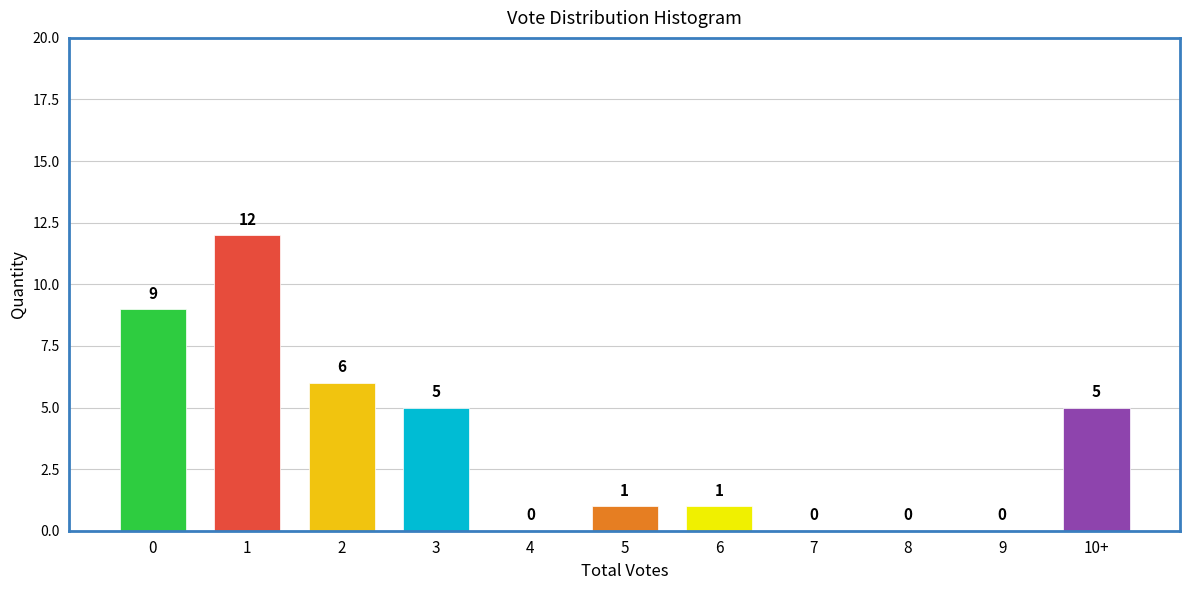

Reading left to right, transcribe all the data shown in this chart.

0=9	1=12	2=6	3=5	4=0	5=1	6=1	7=0	8=0	9=0	10+=5